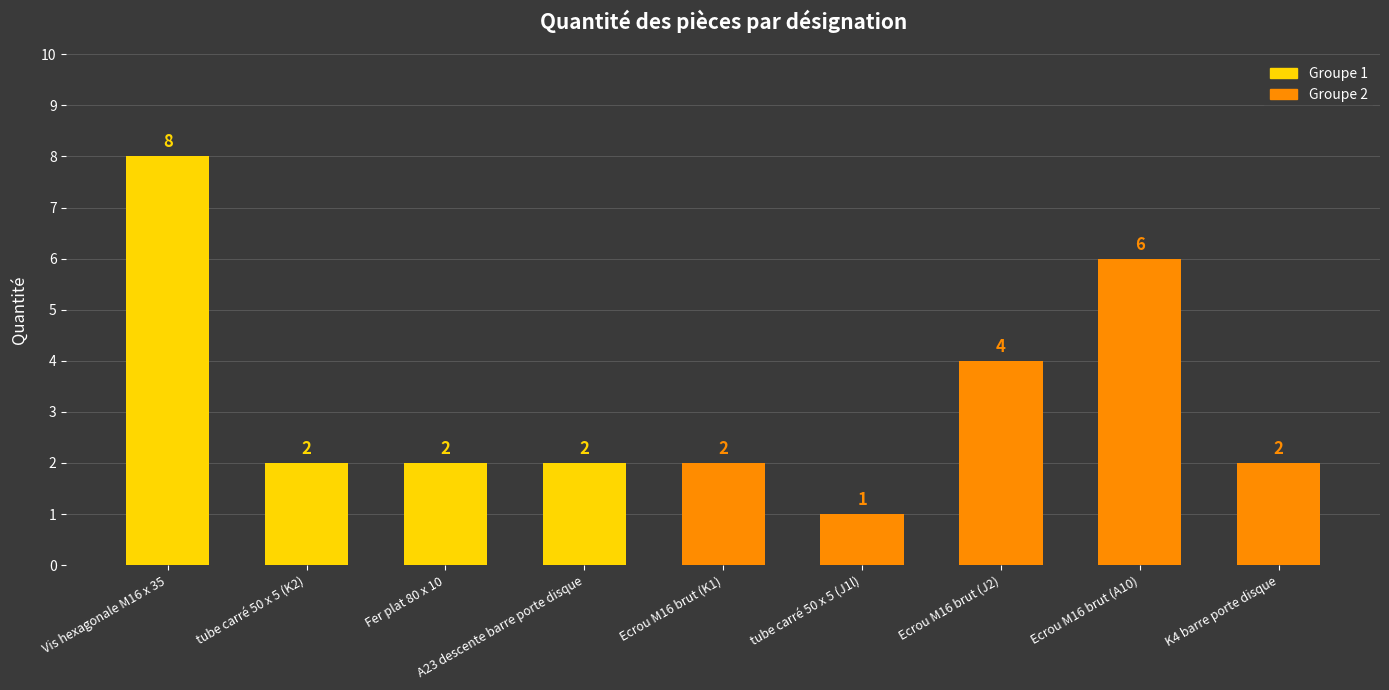

Does the chart contain any negative values?

No